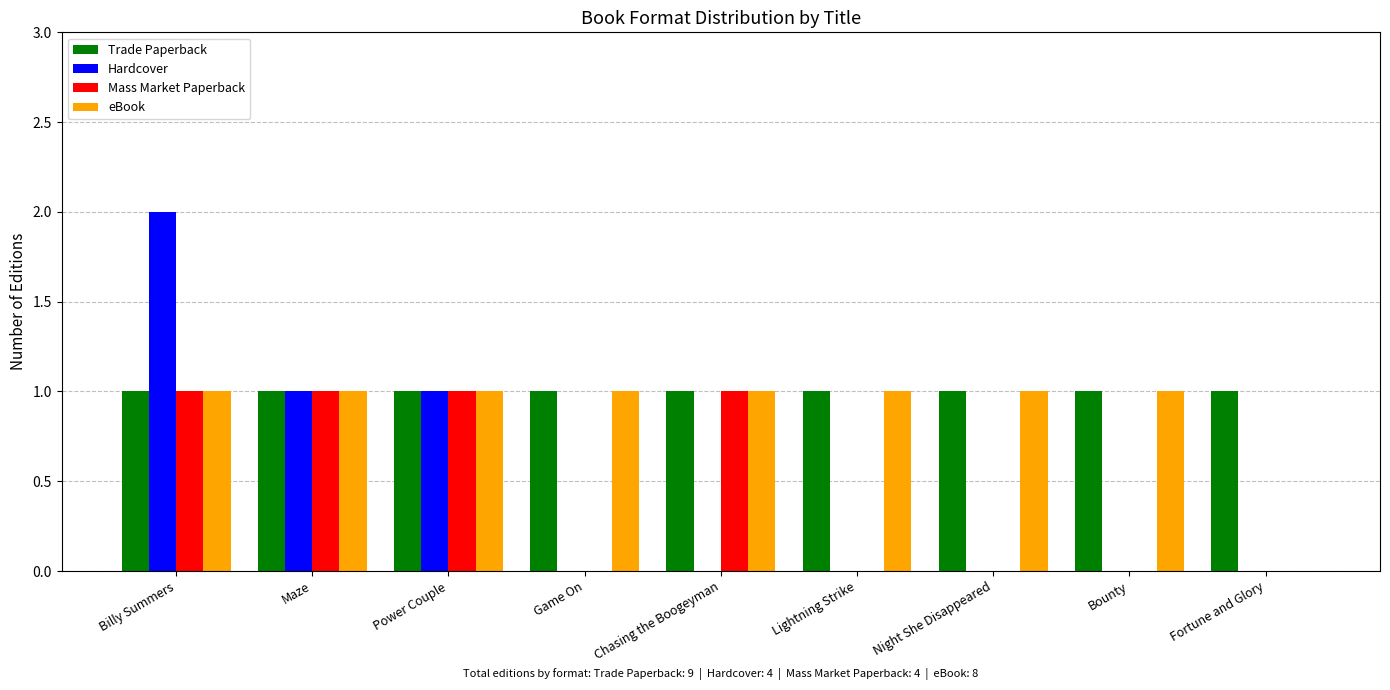

Reading left to right, transcribe all the data shown in this chart.

Trade Paperback: 1	1	1	1	1	1	1	1	1
Hardcover: 2	1	1	0	0	0	0	0	0
Mass Market Paperback: 1	1	1	0	1	0	0	0	0
eBook: 1	1	1	1	1	1	1	1	0